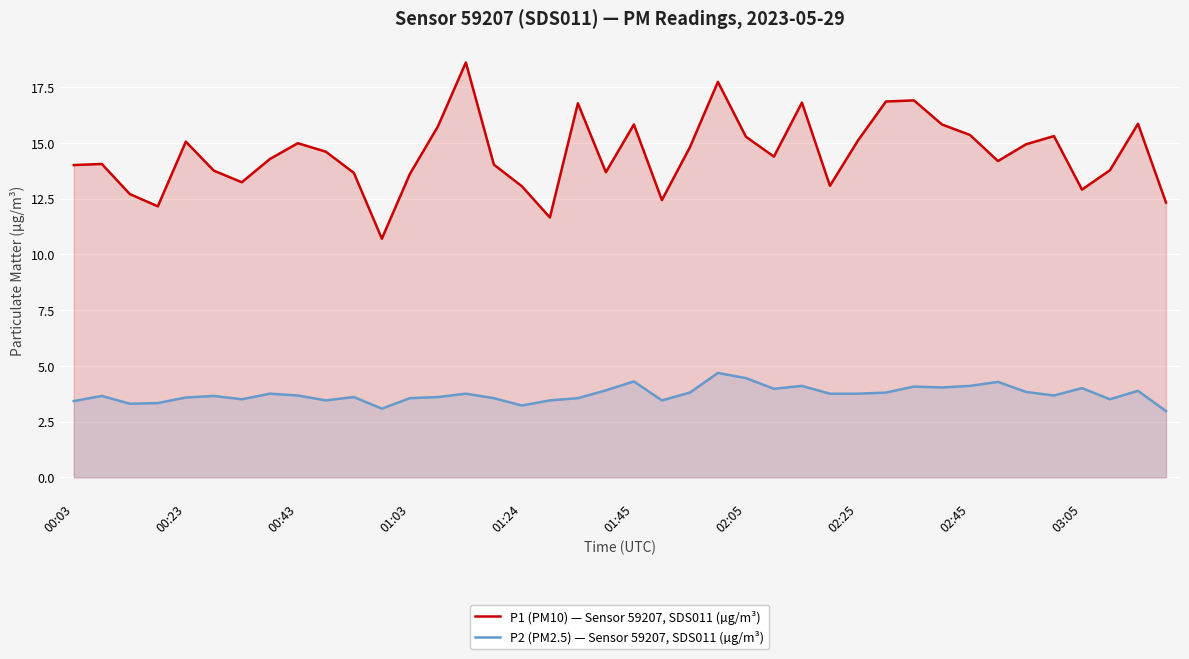

What is the difference between the maximum and second lowest values in the P1 (PM10) — Sensor 59207, SDS011 (µg/m³) series?

7.0